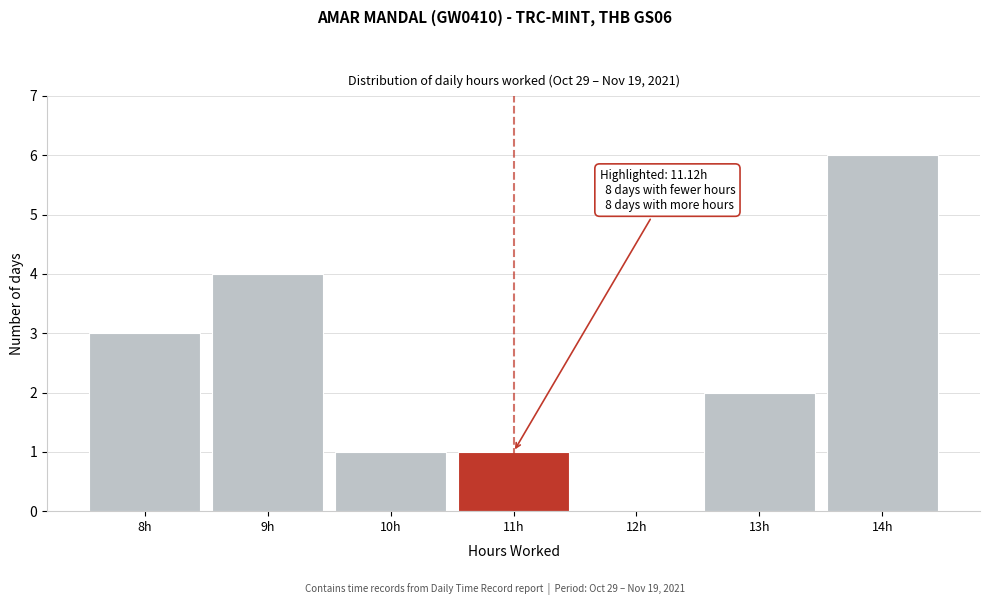

Reading left to right, transcribe all the data shown in this chart.

8h=3	9h=4	10h=1	11h=1	12h=0	13h=2	14h=6